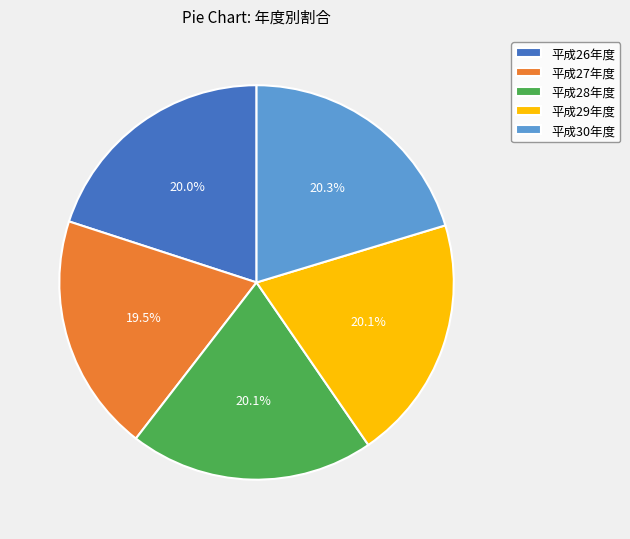

True or false: 平成29年度 accounts for 6% of the total.

False